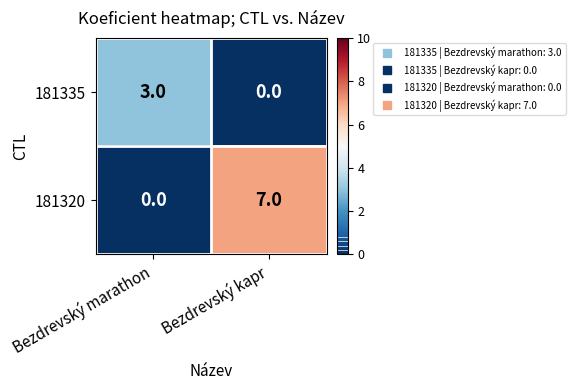

What is the maximum value for 181320?

7